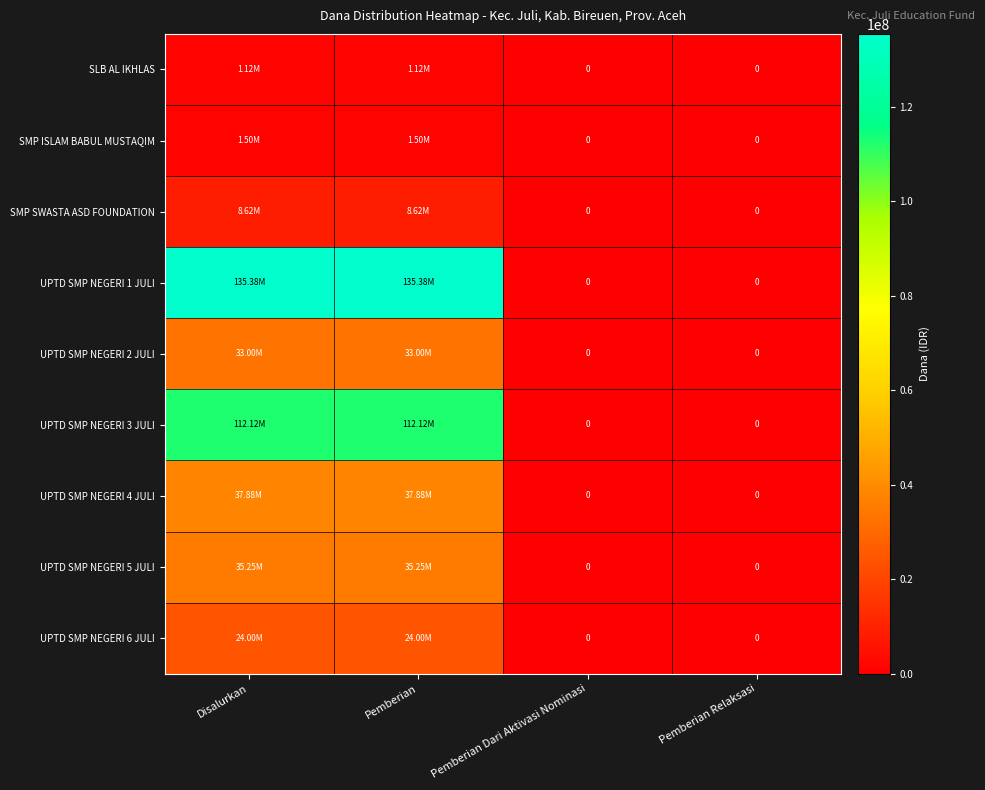

Where is SLB AL IKHLAS nearest to the value 562500?

Disalurkan